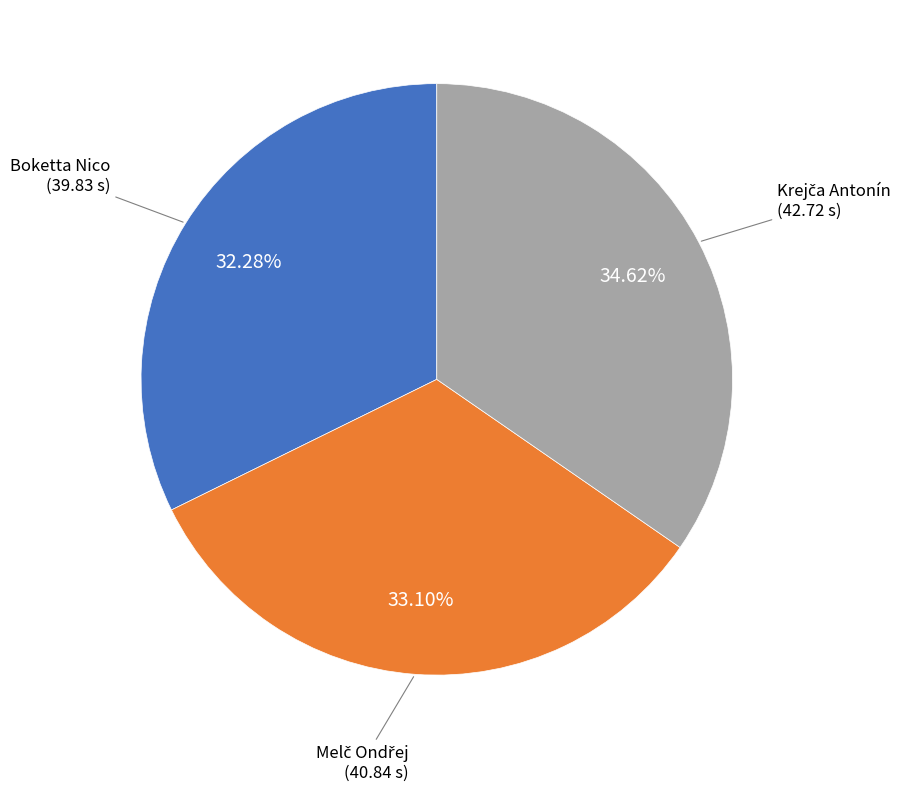

Is it true that Boketta Nico is 32% of the pie?

True